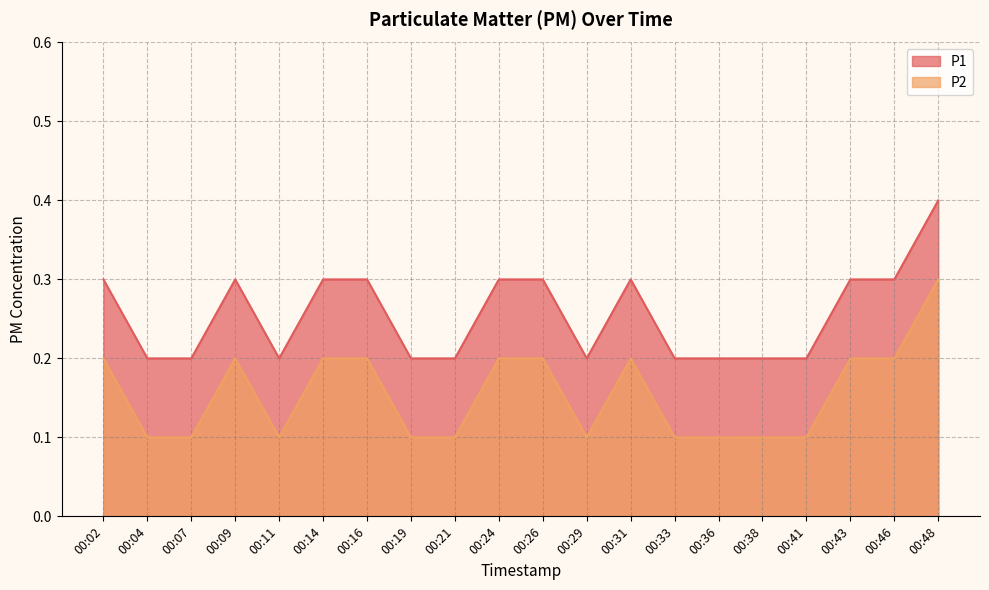

Which series changed the most between 00:16 and 00:48?

P1